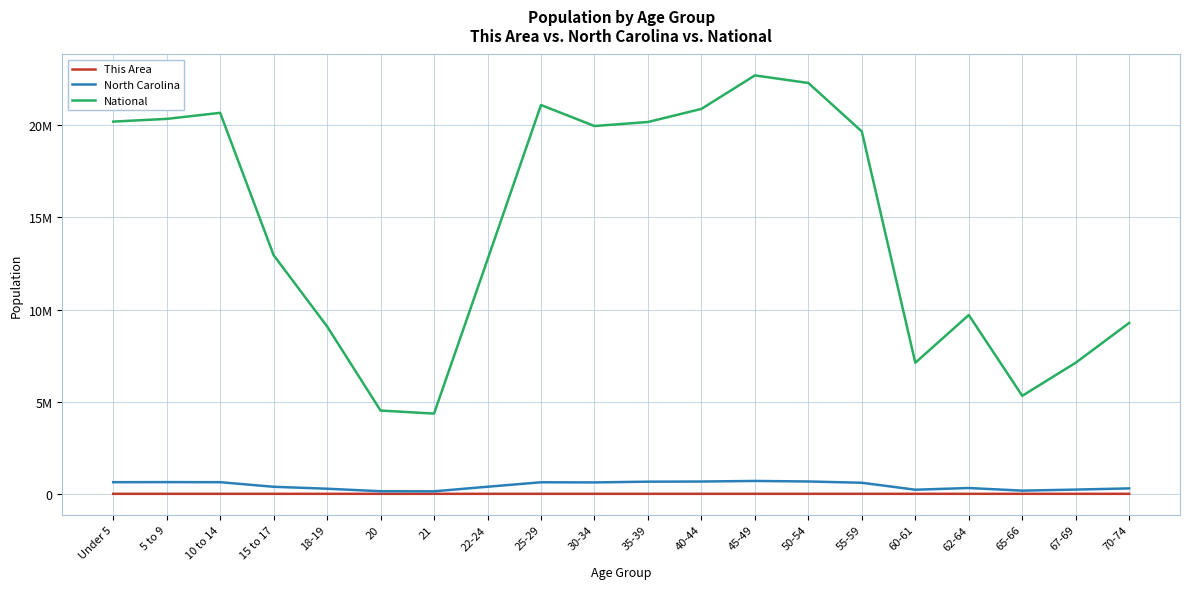

What are all the series names shown in the legend?

This Area, North Carolina, National